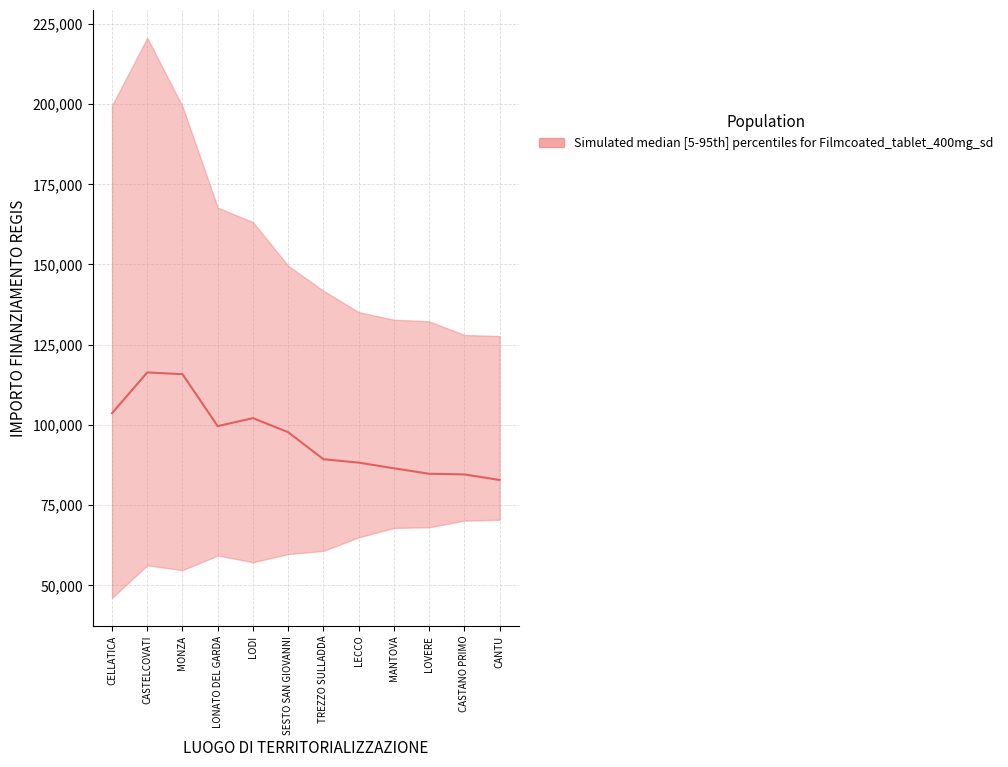

At which label is the value closest to 99561?

LONATO DEL GARDA